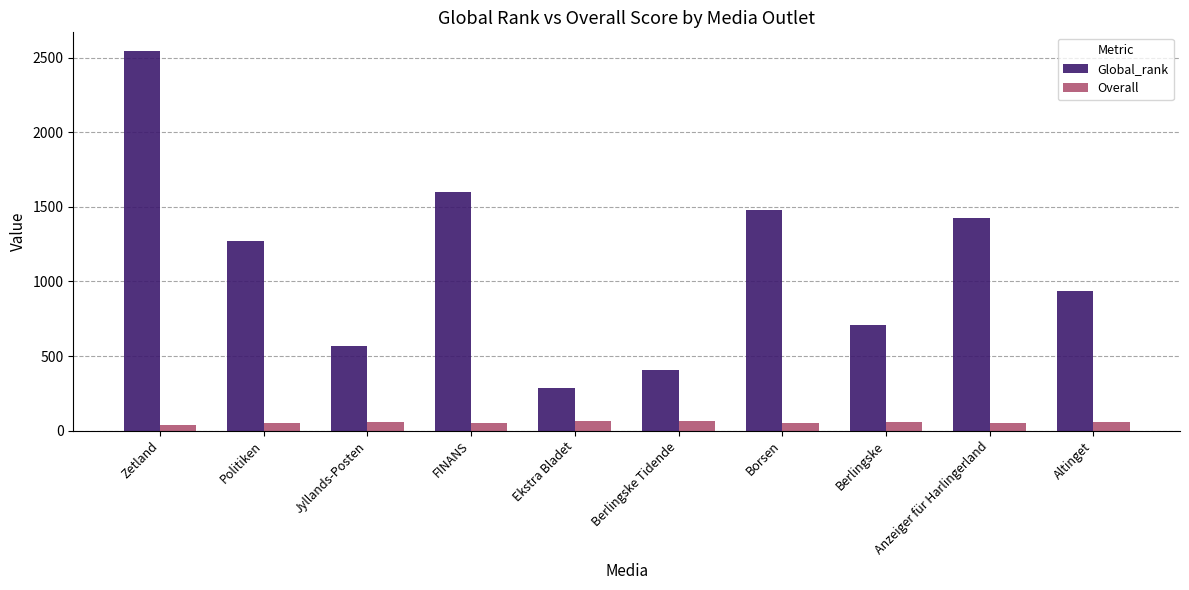

Which category has the lowest value in the Global_rank series?

Ekstra Bladet